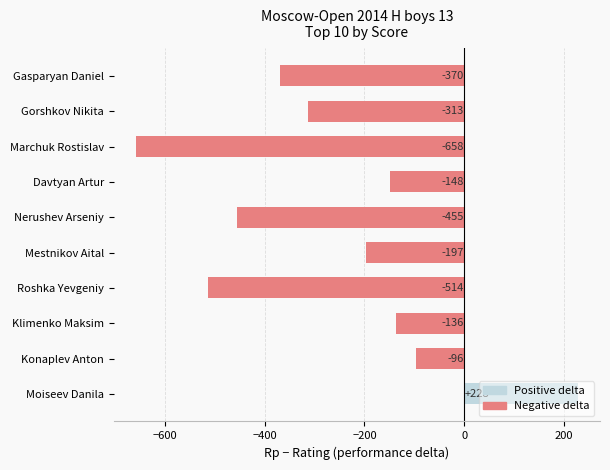

Where is the data nearest to the value -215?

Mestnikov Aital